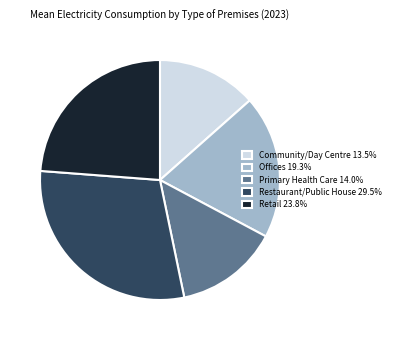

Count the number of slices in the pie.

5